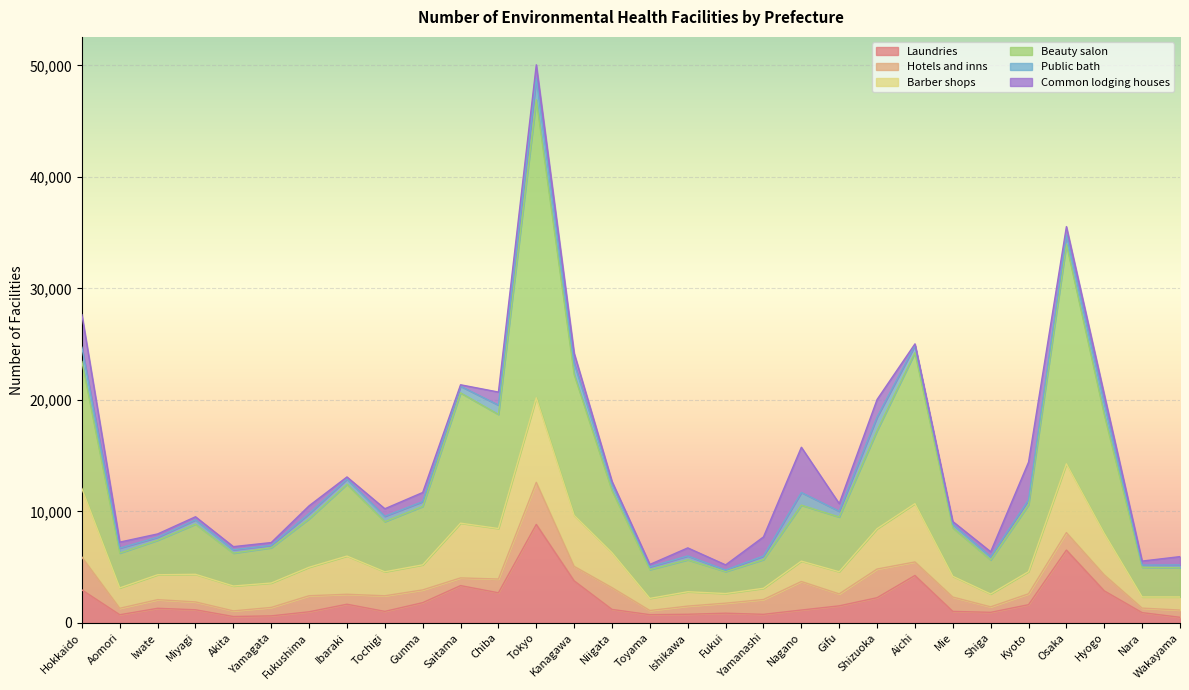

How many categories are shown in the chart?

30